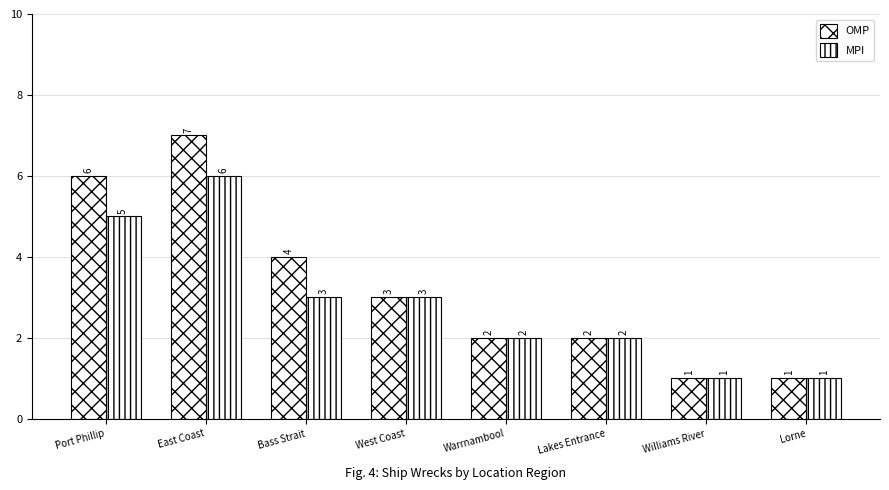

What is the minimum value shown in the chart?

1